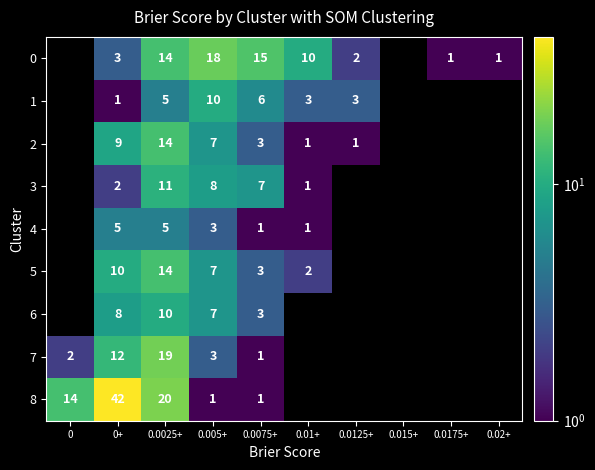

At which category is the sum across all series the highest?

0.0025+